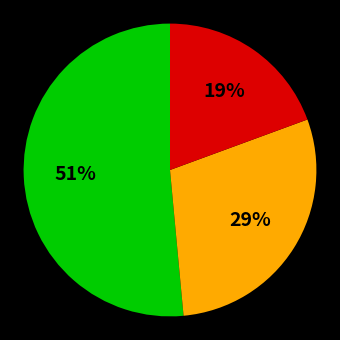

To the nearest percent, what is the average slice percentage?

33%